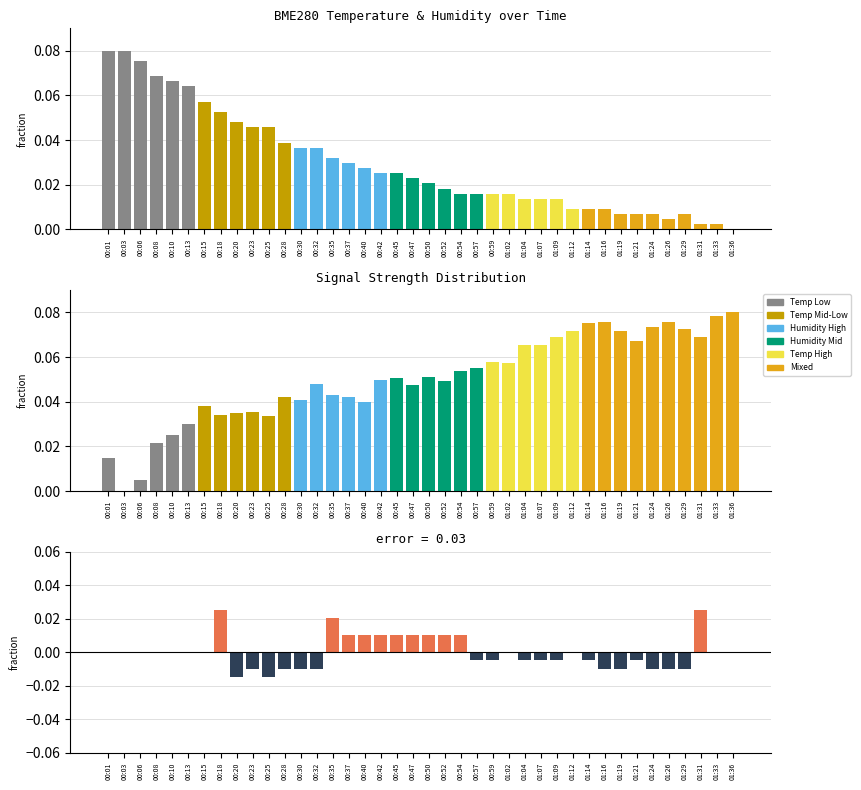

At how many categories does at least one series exceed 0?

40